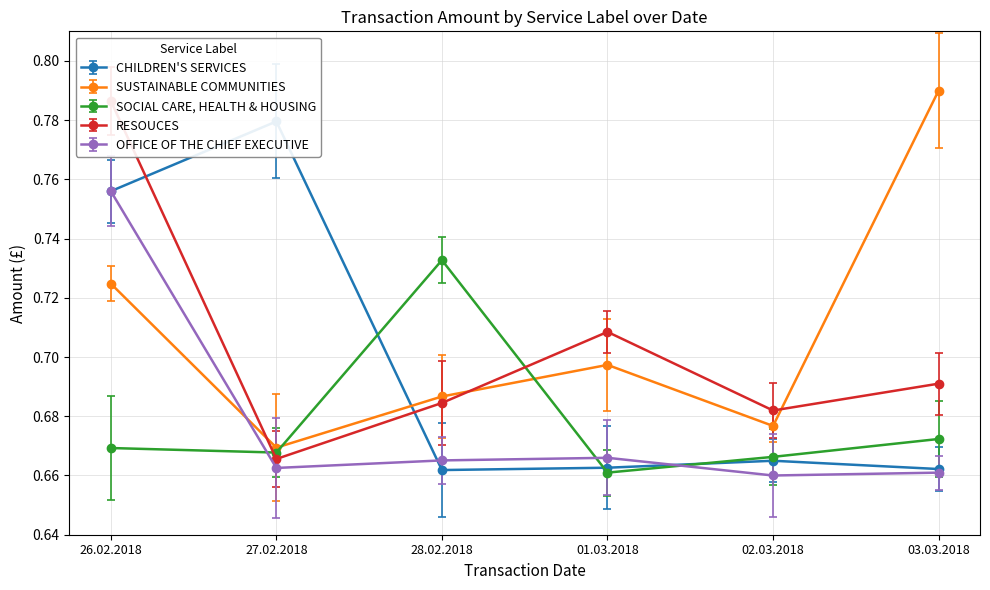

Reading right to left, list all the values displayed in this chart.

CHILDREN'S SERVICES: 0.7	0.7	0.7	0.7	0.8	0.8
SUSTAINABLE COMMUNITIES: 0.8	0.7	0.7	0.7	0.7	0.7
SOCIAL CARE, HEALTH & HOUSING: 0.7	0.7	0.7	0.7	0.7	0.7
RESOUCES: 0.7	0.7	0.7	0.7	0.7	0.8
OFFICE OF THE CHIEF EXECUTIVE: 0.7	0.7	0.7	0.7	0.7	0.8